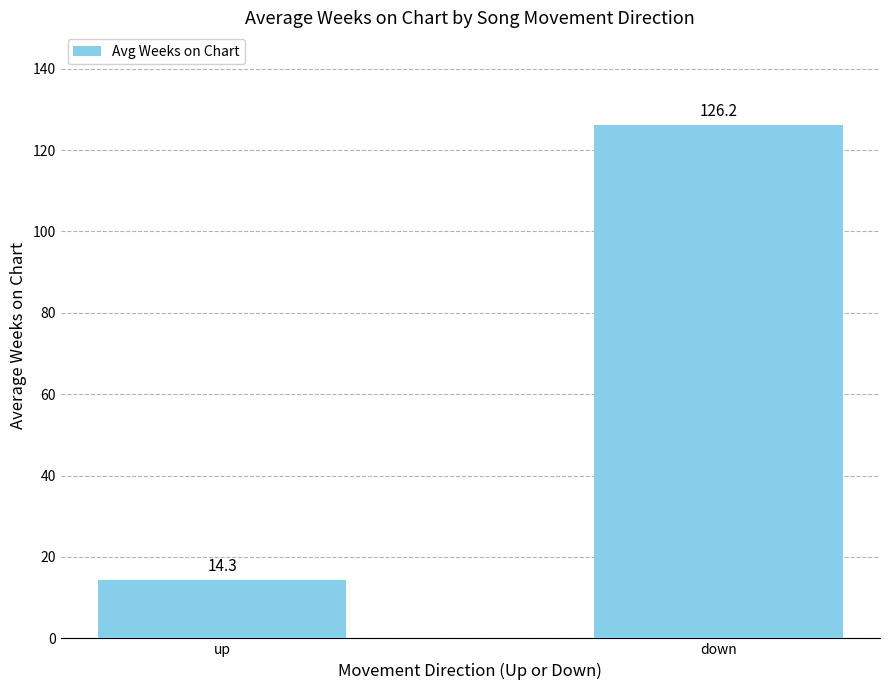

How many bars are there in total?

2